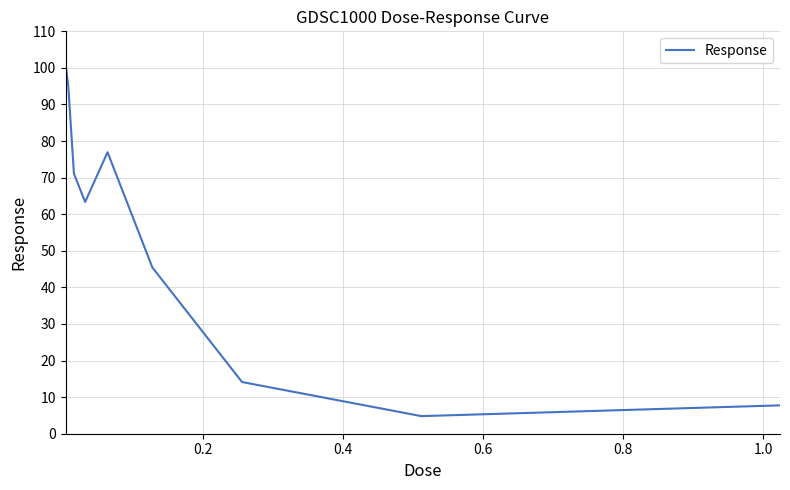

What is the smallest value displayed?

4.8